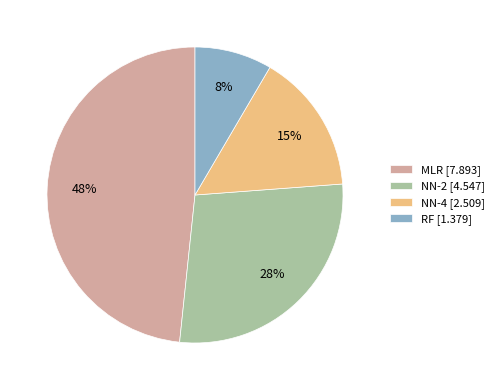

Do NN-4 and MLR together represent more than half of the pie?

Yes